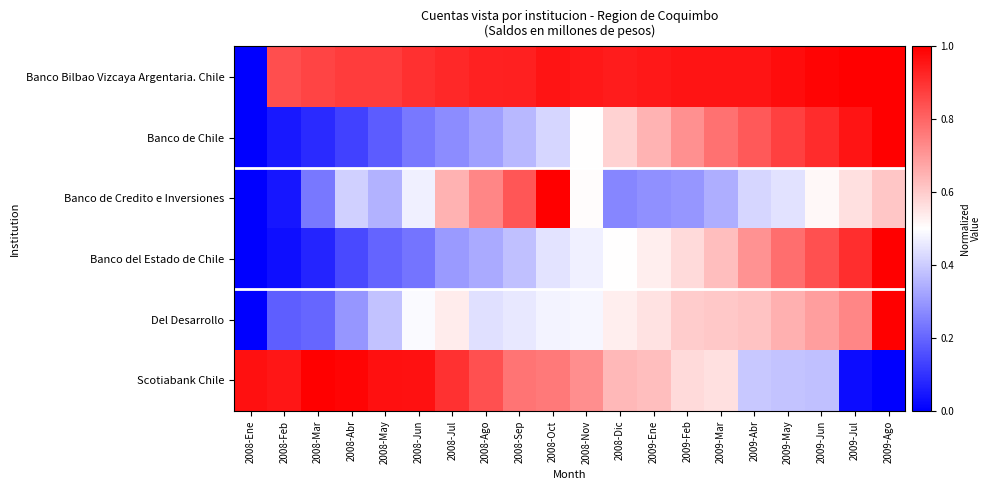

Between 2008-Abr and 2009-Jul, which is larger?

2009-Jul